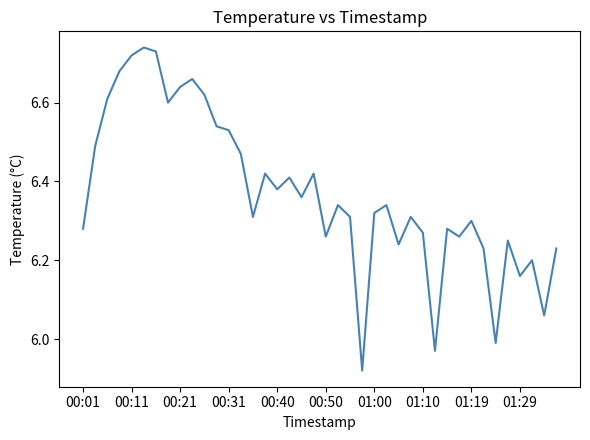

What is the difference between the second highest and minimum values?

0.8